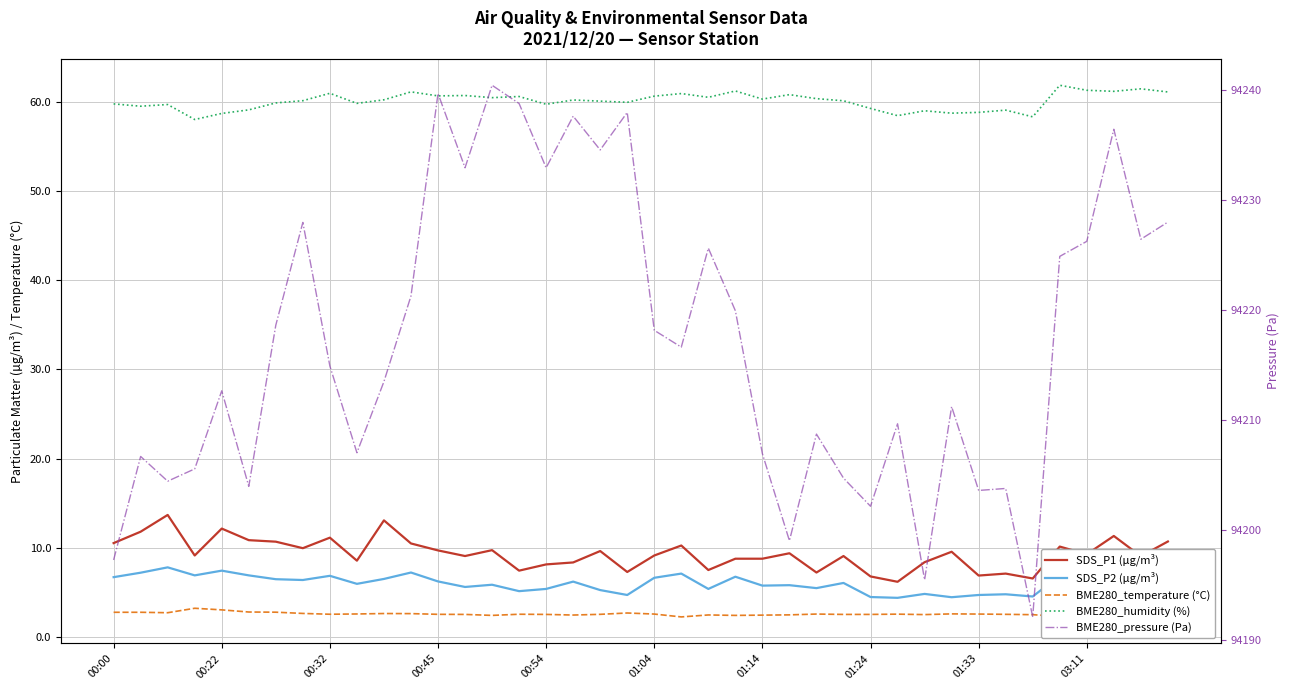

List the series in order of their peak value, highest first.

BME280_pressure (Pa), BME280_humidity (%), SDS_P1 (µg/m³), SDS_P2 (µg/m³), BME280_temperature (°C)